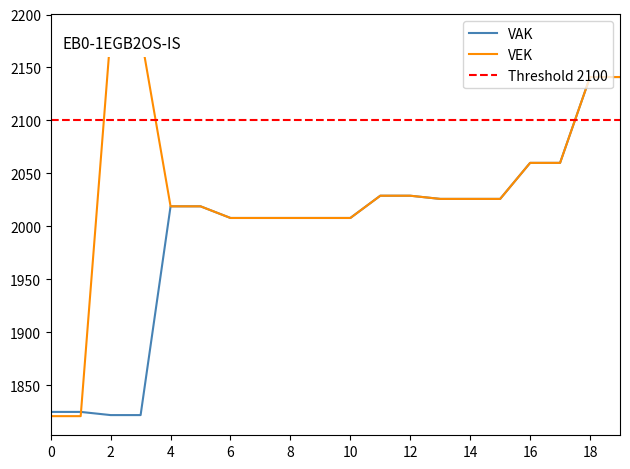

Is it true that VAK equals 2141 at 18?

True